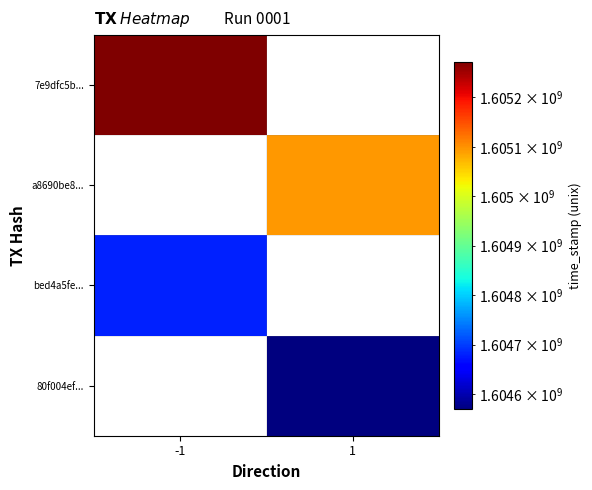

Rank the series by their average value, from highest to lowest.

7e9dfc5b..., a8690be8..., bed4a5fe..., 80f004ef...